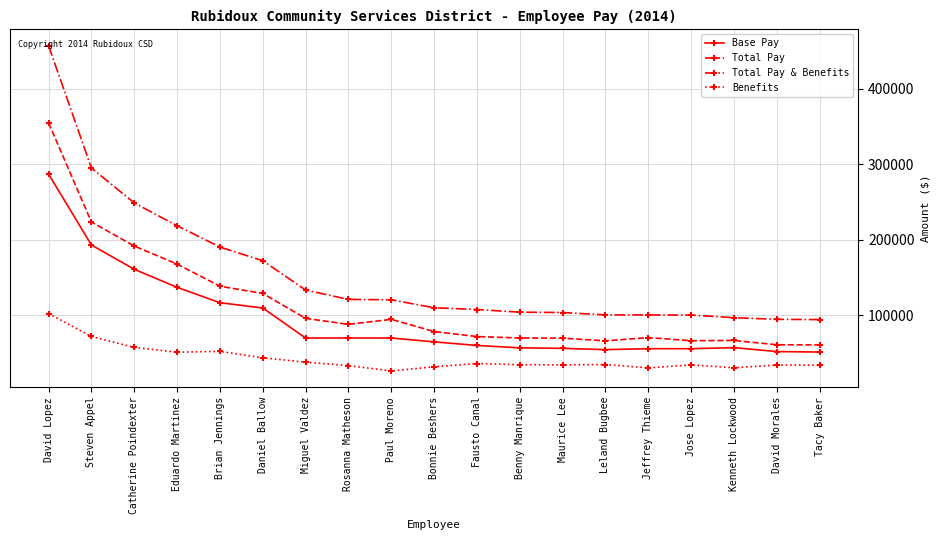

True or false: Benefits and Total Pay intersect in this chart.

False